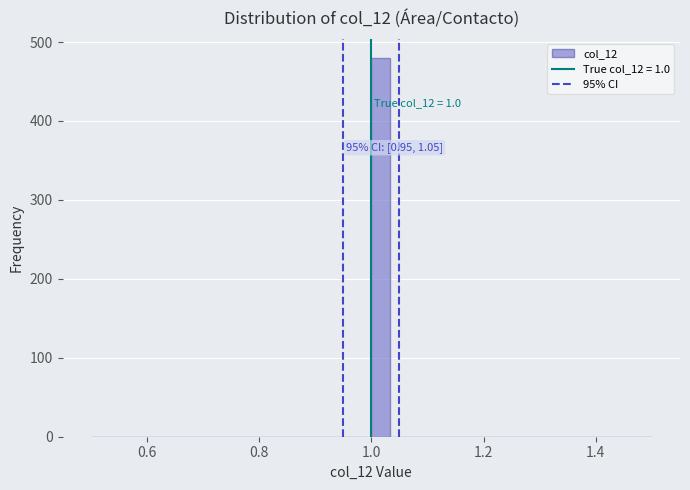

Around what value on the x-axis is the tallest bar? Give the approximate position of its centre, as read against the axis.

1.02